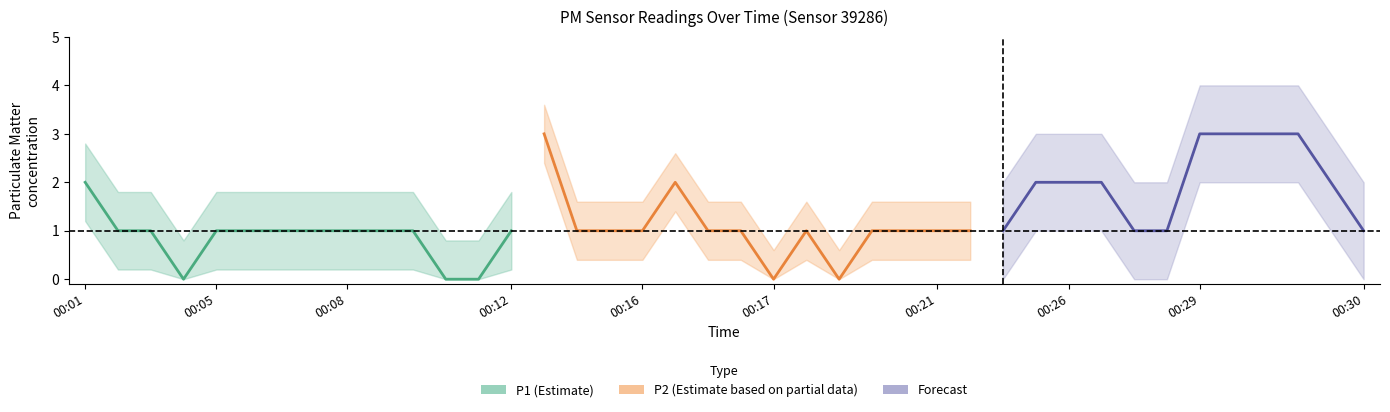

What is the value of the P2 point at the 40th from the left?

1